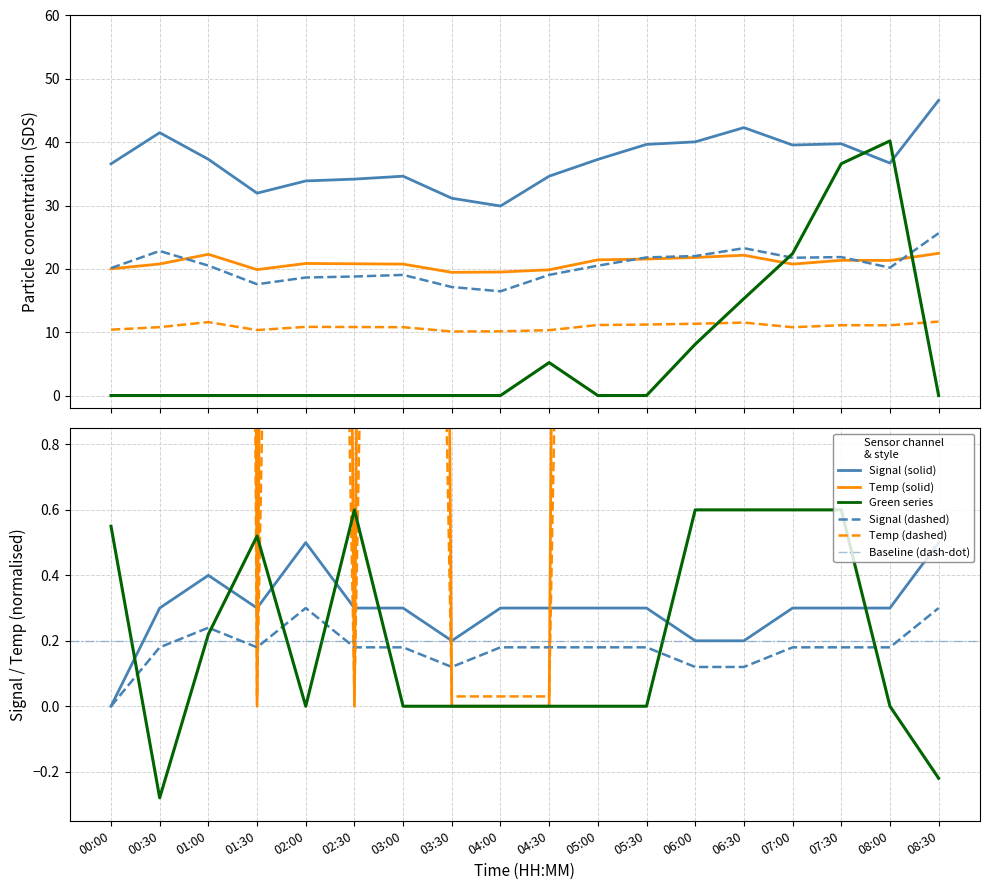

True or false: Signal has a value of 0.3 at 06:30.

False